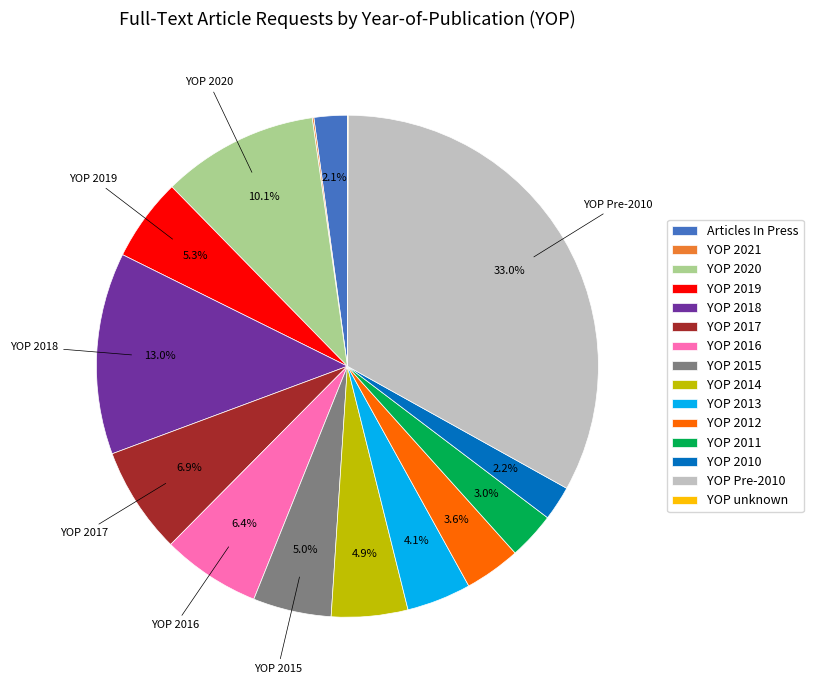

Is it true that YOP Pre-2010 is 20% of the pie?

False